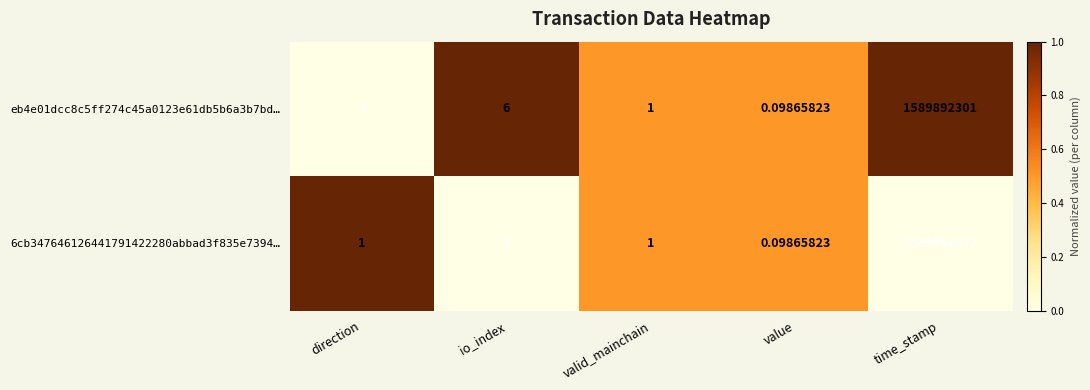

Count the number of data series in this chart.

2